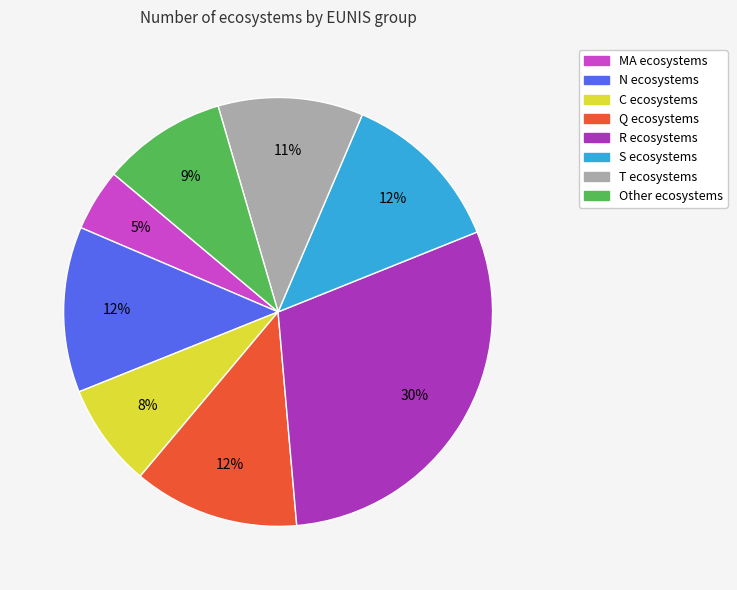

Which has a higher value, C or R?

R